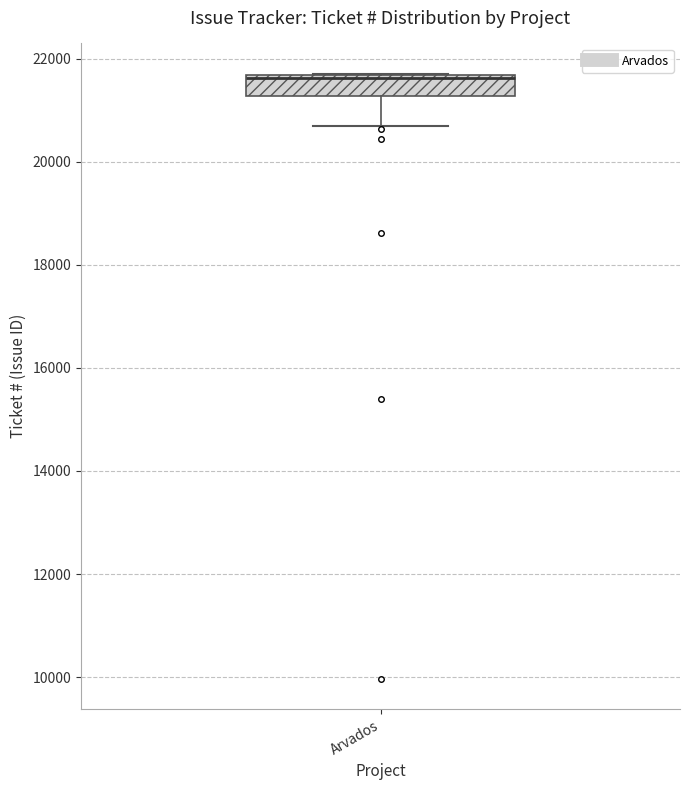

Transcribe this box plot: give where the median line is, the range the box spans, and where the two whiskers end, as read against the y-axis. The values are not printed on the chart, so give them approximately, as read against the axis.

median 21600, box 21200 to 21600, whiskers 20600 to 21800